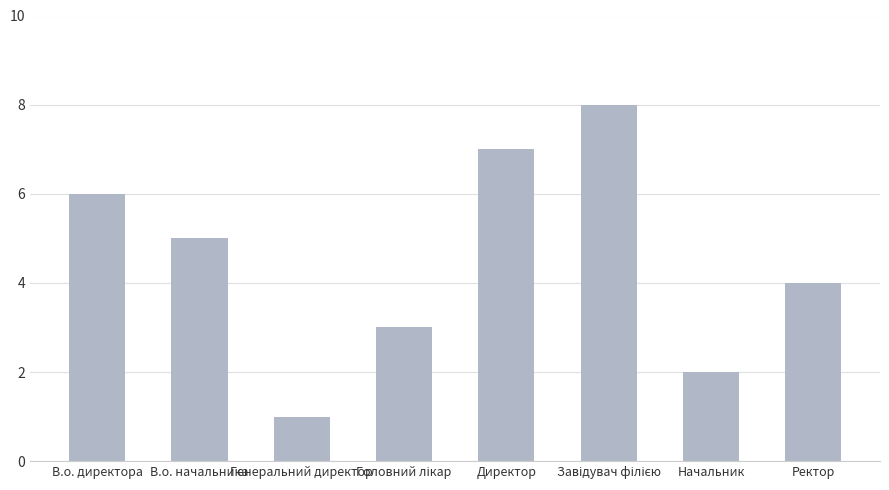

What value does the data have at В.о. начальника?

5